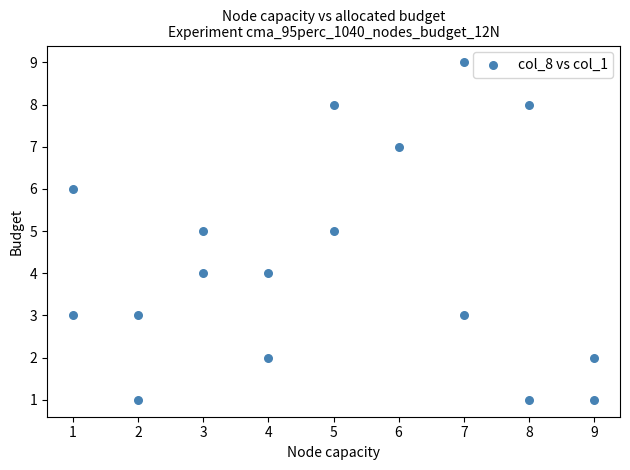

What is the range of Y values (max minus min)?

8